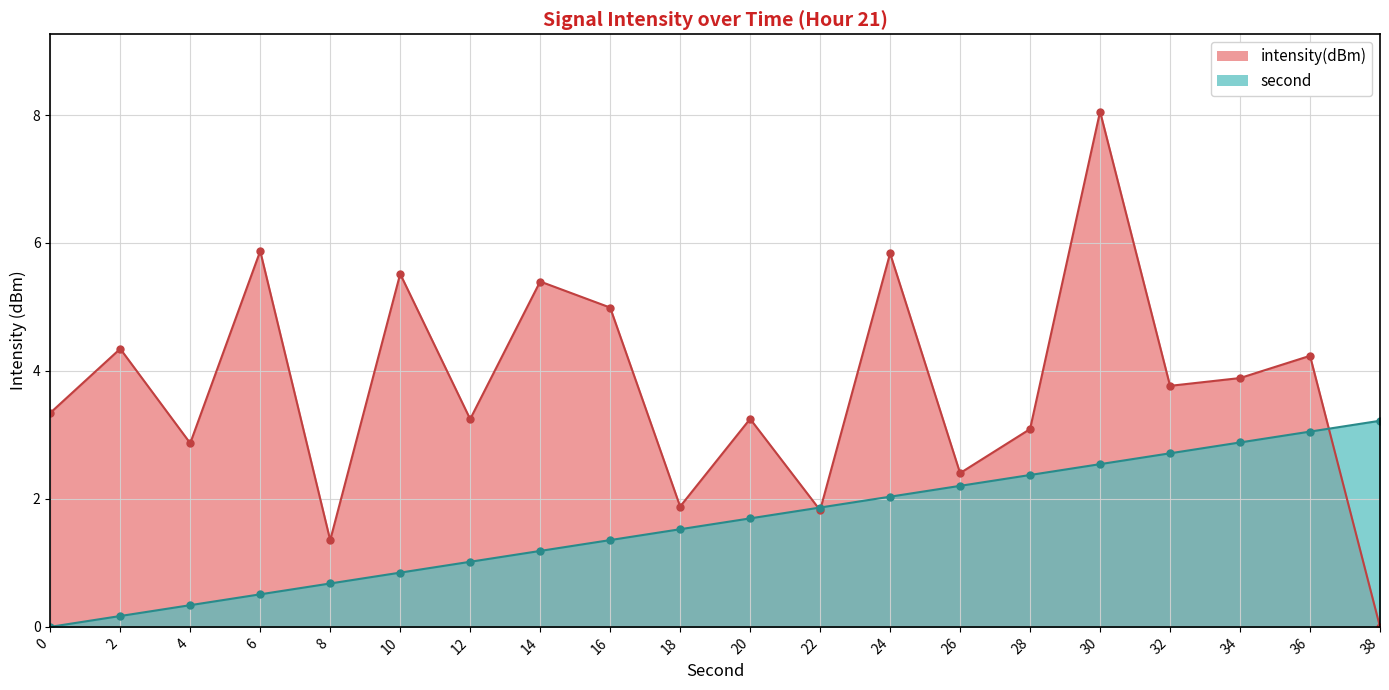

List the series in order of their overall mean, highest first.

intensity(dBm), second